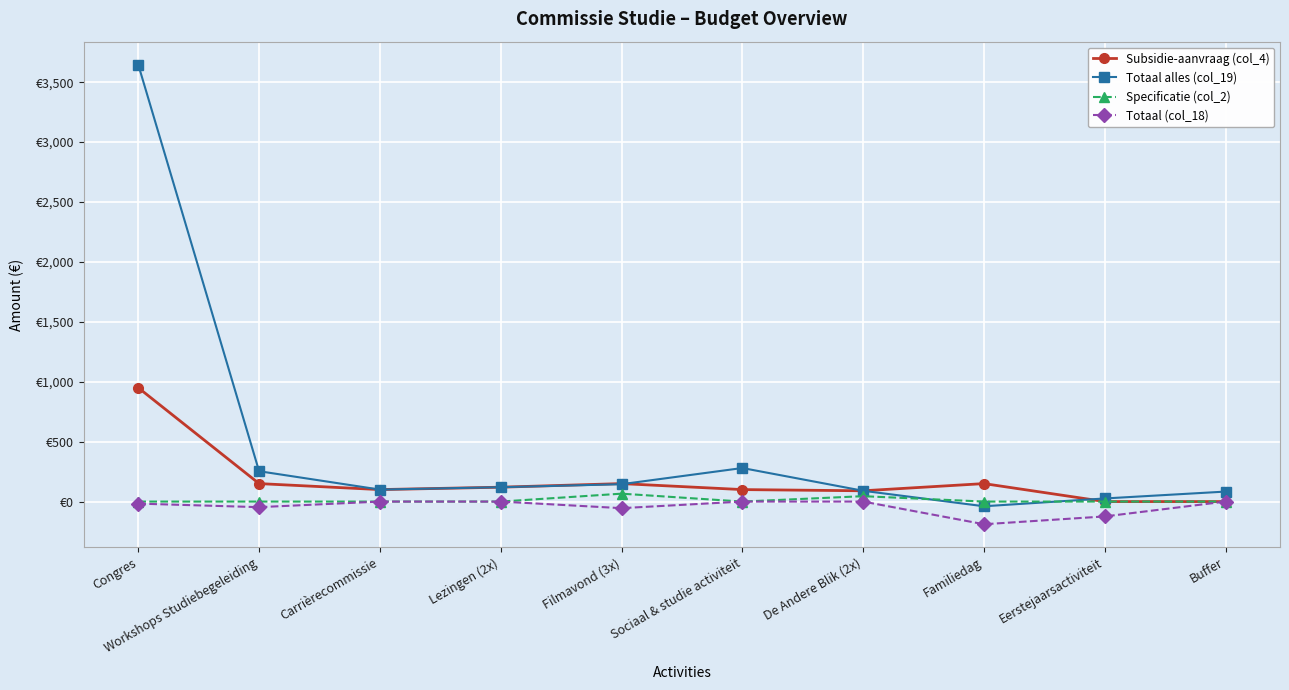

Is this an area chart (filled region under the line)?

No